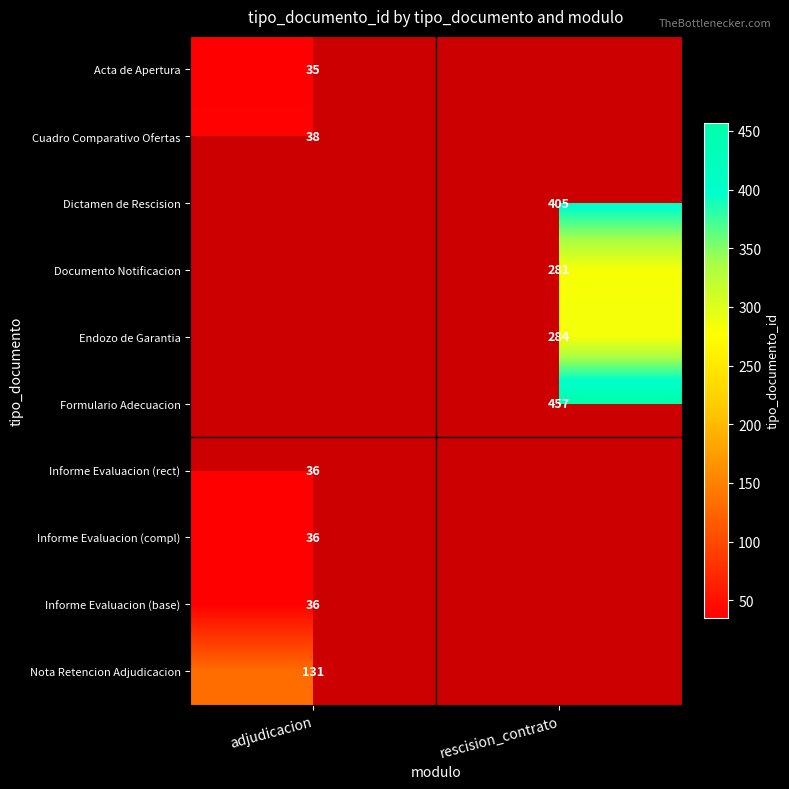

At how many categories does at least one series exceed 290?

1